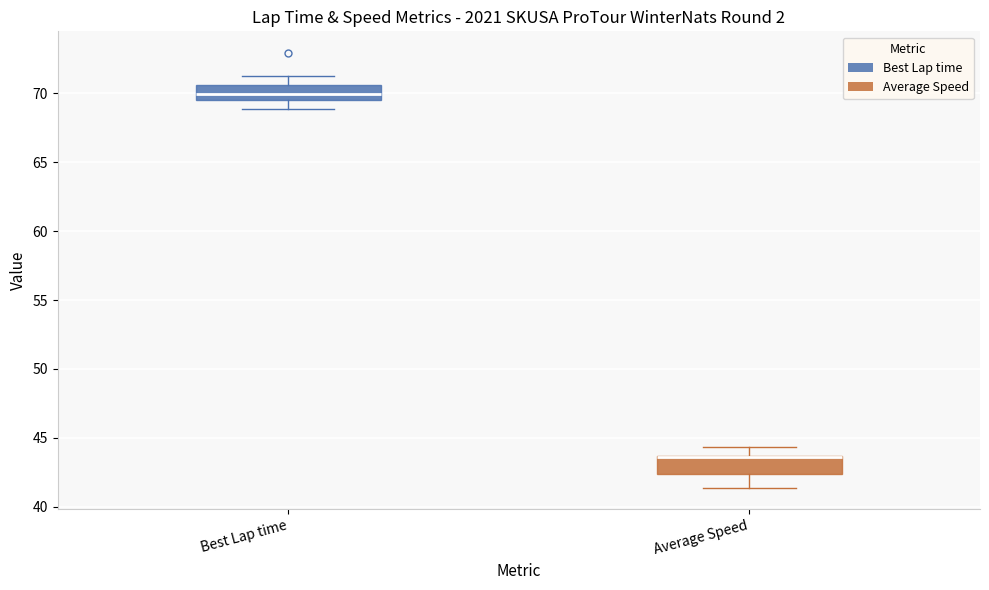

Reading left to right, read every box against the y-axis: the position of its median line, the range the box covers, and the ends of its whiskers. The values are not printed on the chart, so give them approximately, as read against the axis.

Best Lap time: median 70.0, box 69.5 to 70.5, whiskers 69.0 to 71.5
Average Speed: median 43.5 (drawn on the box's upper edge), box 42.5 to 43.5, whiskers 41.5 to 44.5